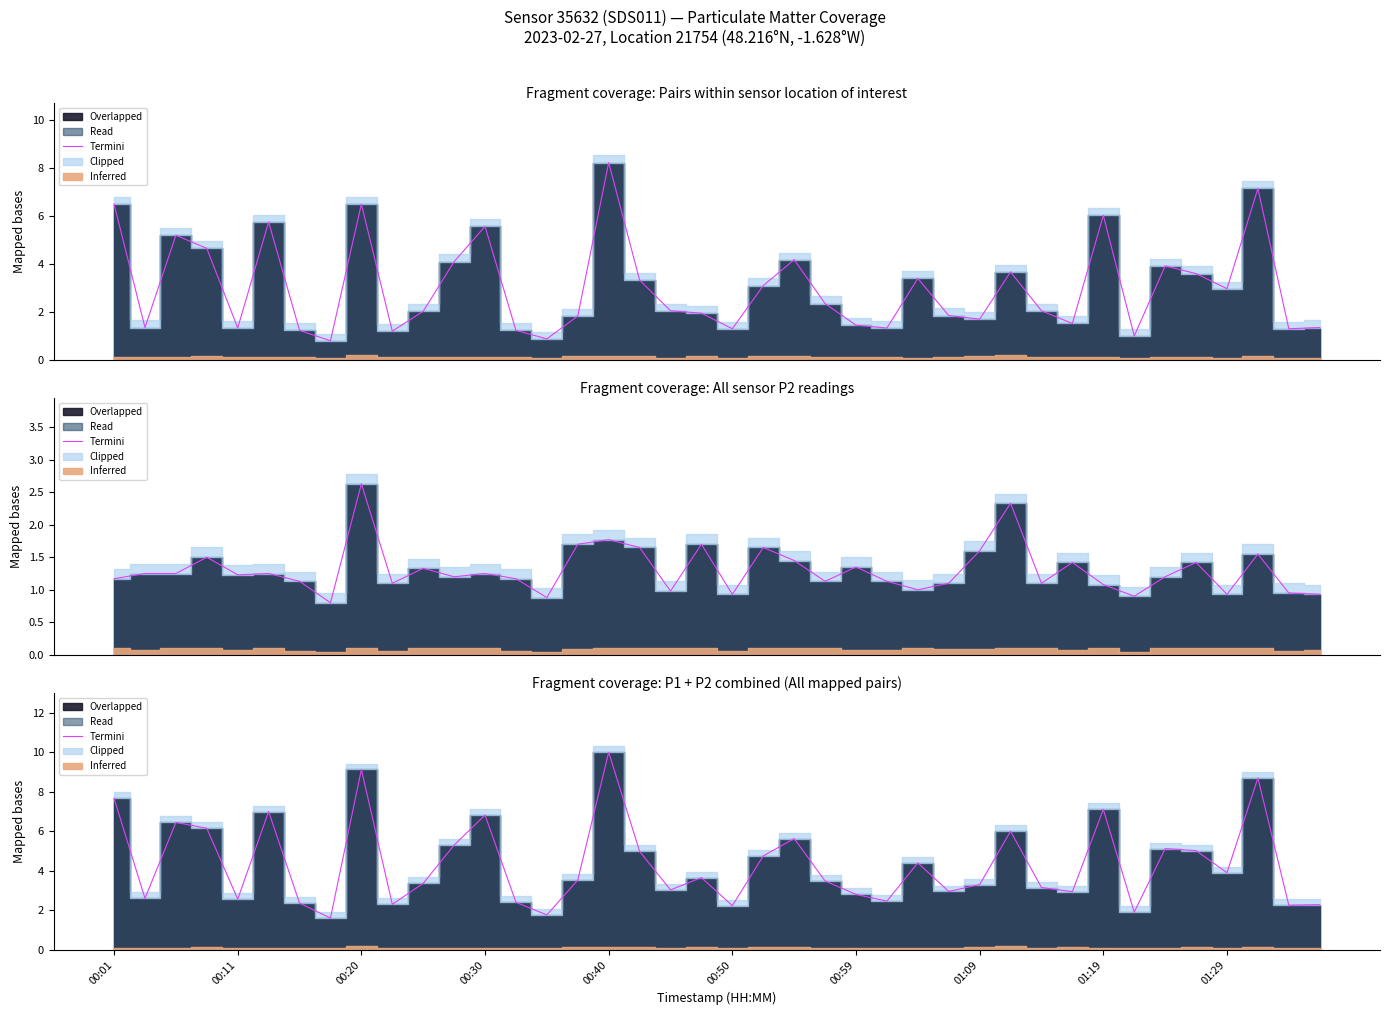

Is this an area chart (filled region under the line)?

No